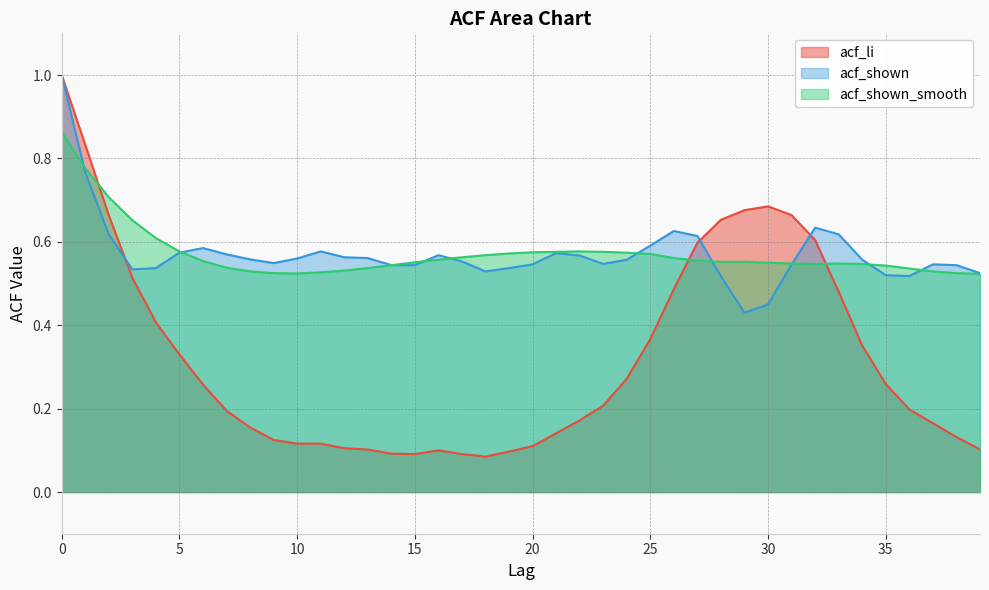

Where is acf_shown nearest to the value 0?

29